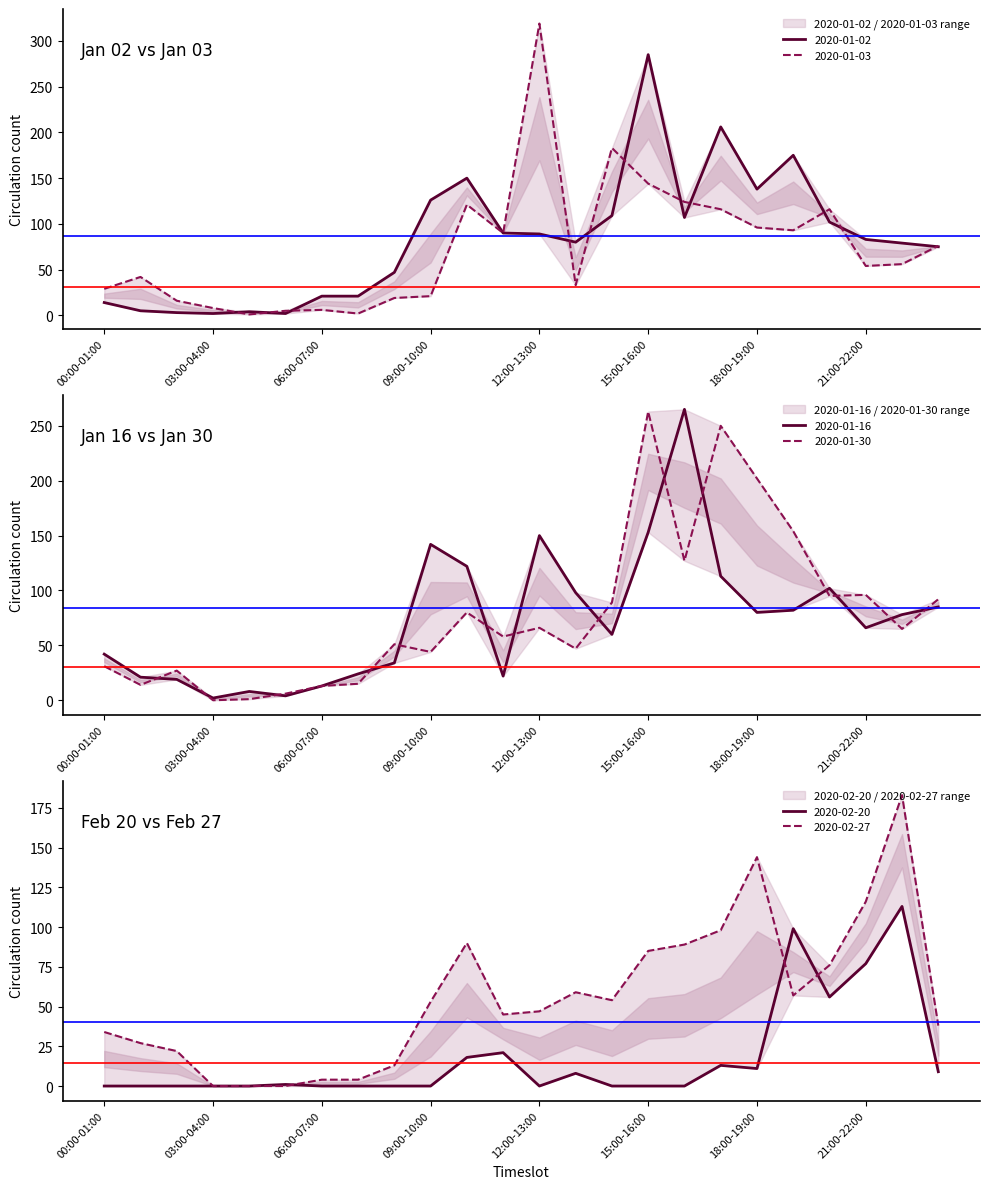

How many interior local peaks does the 2020-02-27 series have?

4